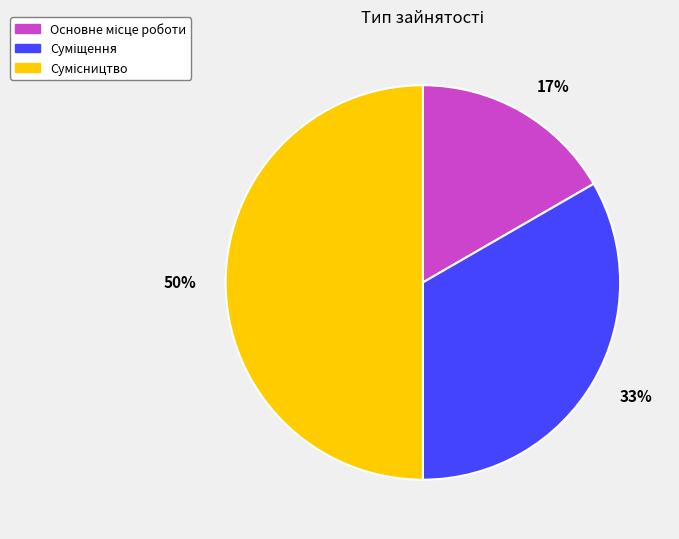

How many slices are in this pie chart?

3